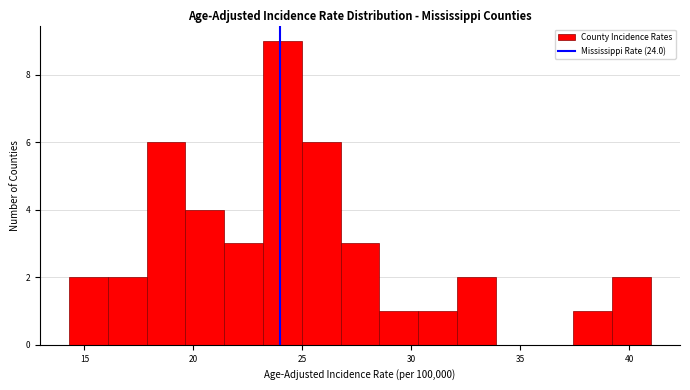

Around what value on the x-axis is the tallest bar? Give the approximate position of its centre, as read against the axis.

24.0